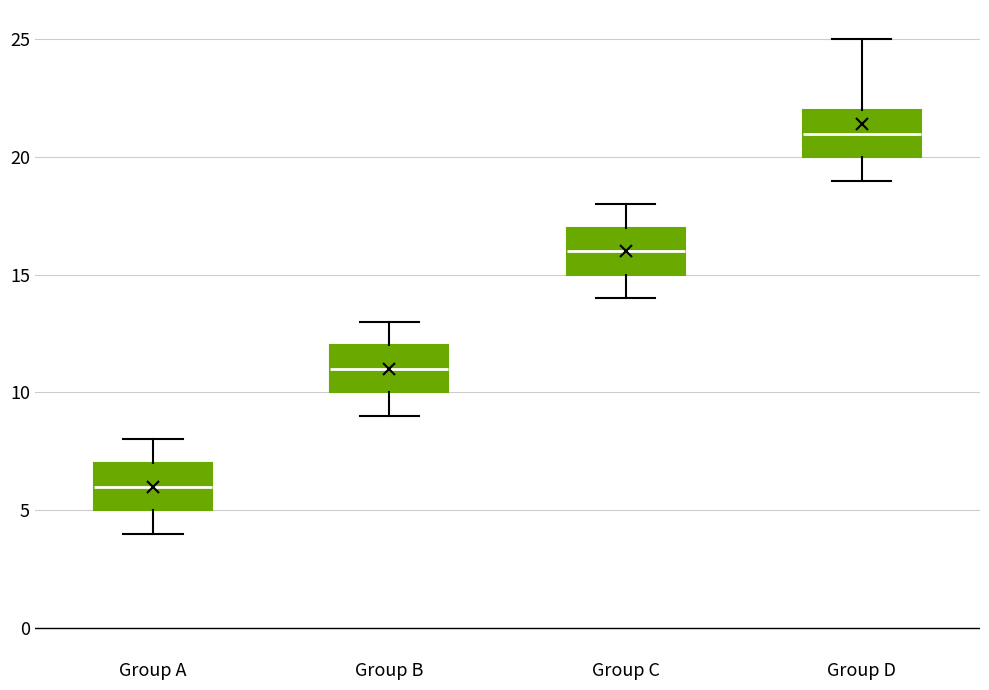

Reading left to right, transcribe this box plot: for each box, give where its median line is, the range the box spans, and where its two whiskers end, as read against the y-axis. The values are not printed on the chart, so give them approximately, as read against the axis.

Group A: median 6, box 5 to 7, whiskers 4 to 8
Group B: median 11, box 10 to 12, whiskers 9 to 13
Group C: median 16, box 15 to 17, whiskers 14 to 18
Group D: median 21, box 20 to 22, whiskers 19 to 25